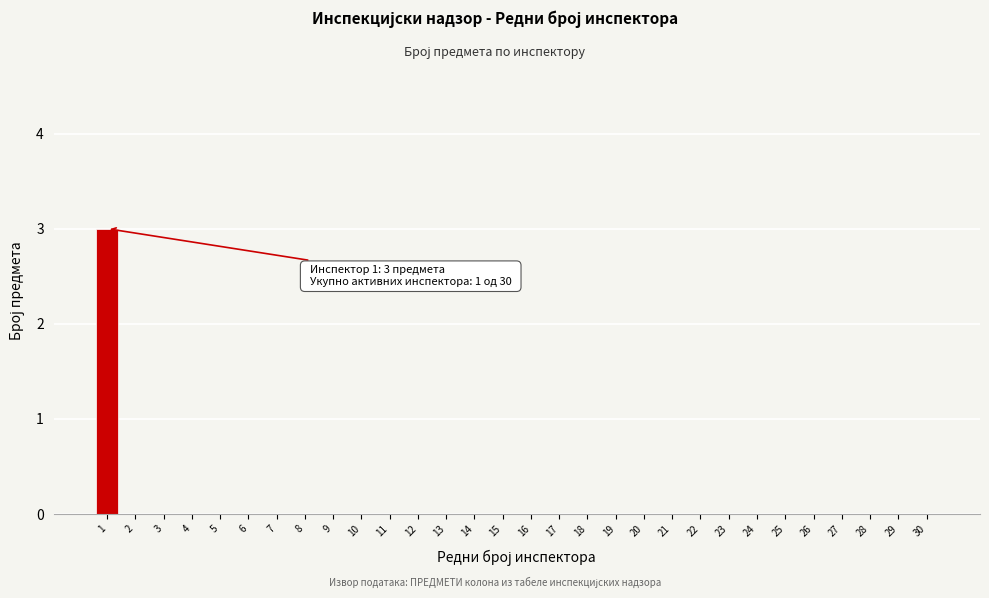

Reading left to right, transcribe all the data shown in this chart.

1=3	2=0	3=0	4=0	5=0	6=0	7=0	8=0	9=0	10=0	11=0	12=0	13=0	14=0	15=0	16=0	17=0	18=0	19=0	20=0	21=0	22=0	23=0	24=0	25=0	26=0	27=0	28=0	29=0	30=0